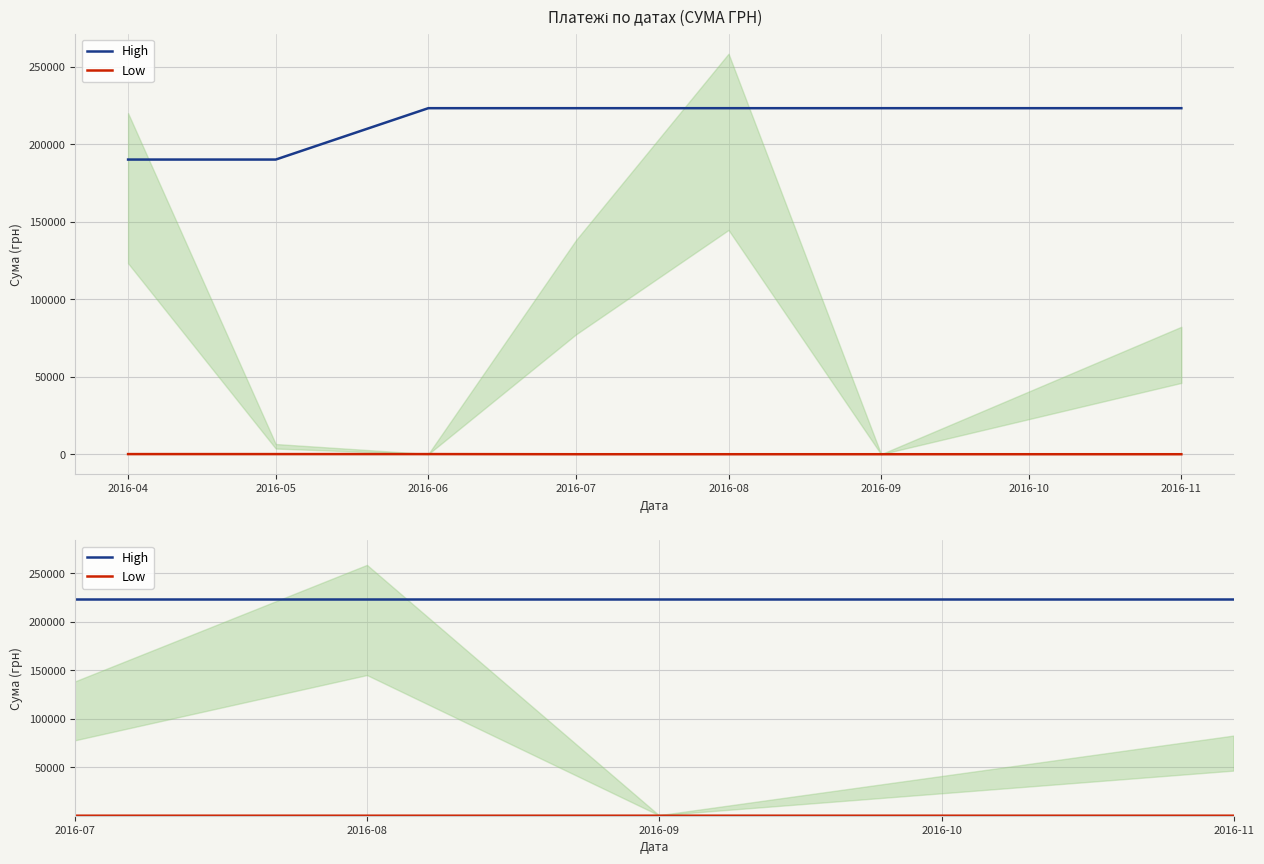

What is the value of the Low point at the 3rd from the left?

161.9